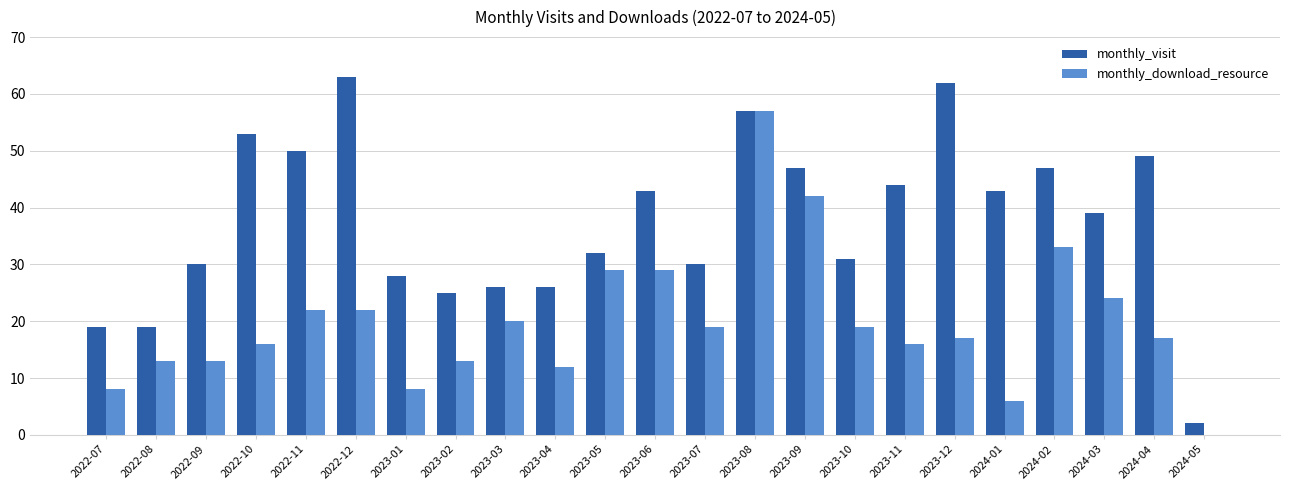

What value does the monthly_visit series have at 2022-10, to the nearest 5?

55